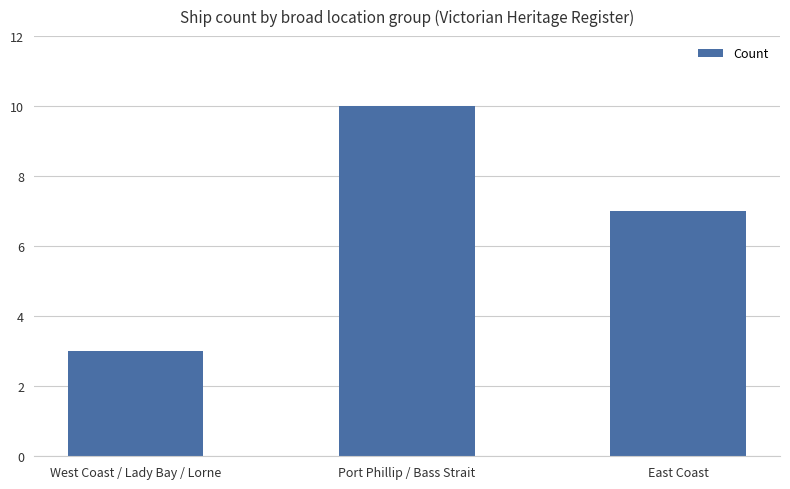

The chart shows a value of 13 at East Coast. True or false?

False